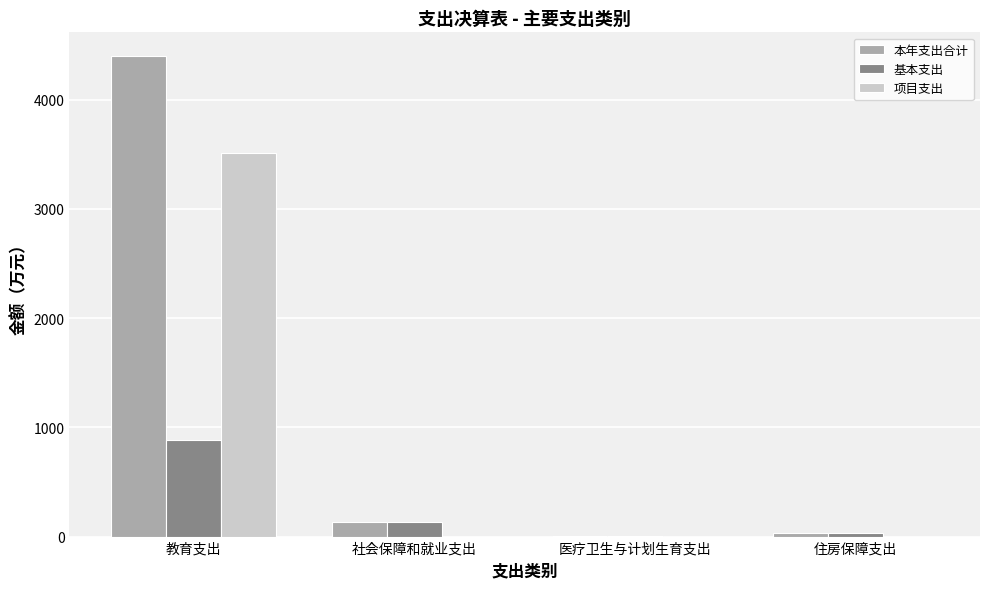

At which label does 基本支出 reach its peak?

教育支出